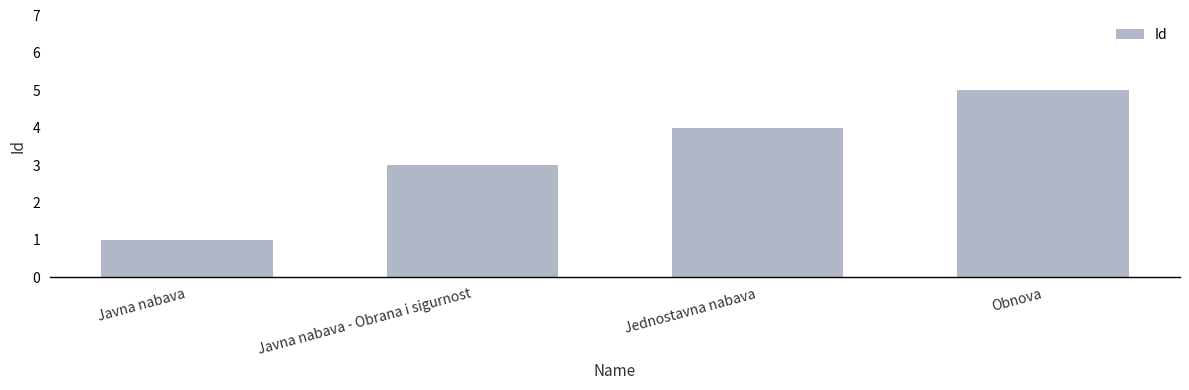

How many data points does each series have?

4